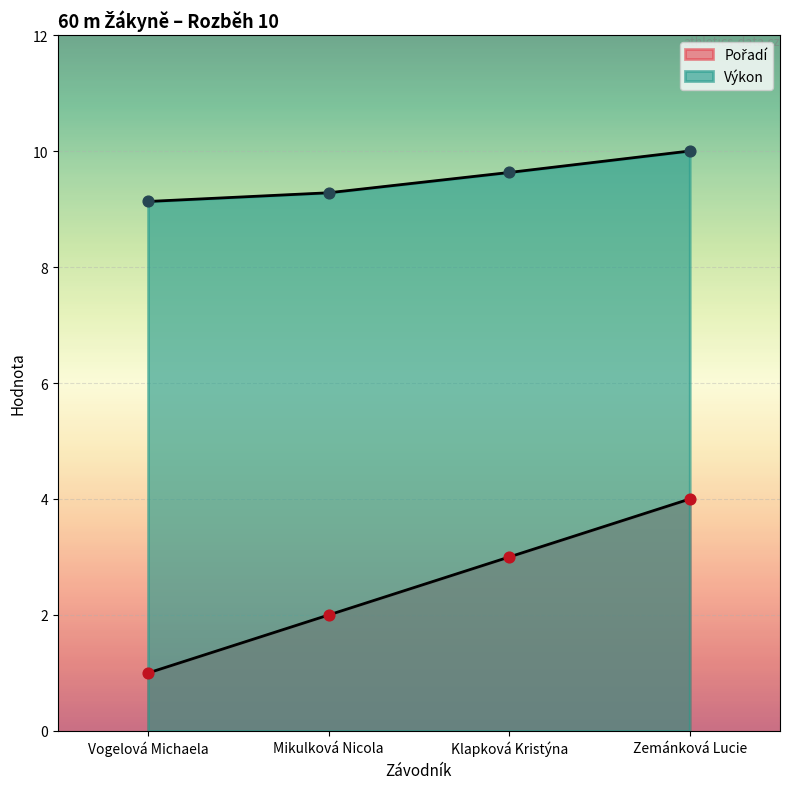

What are all the series names shown in the legend?

Pořadí, Výkon